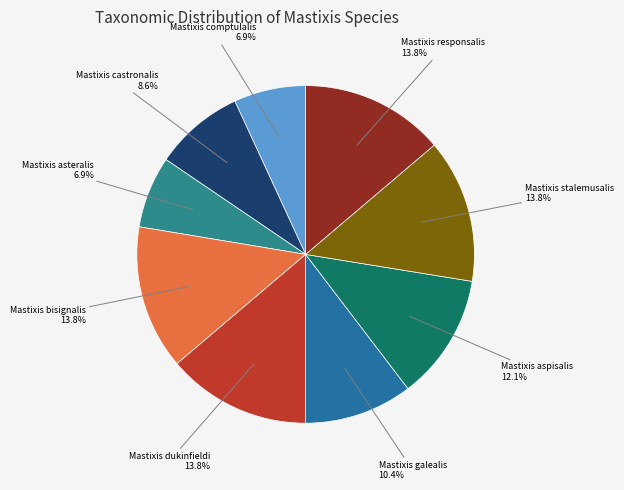

How many slices are in this pie chart?

9